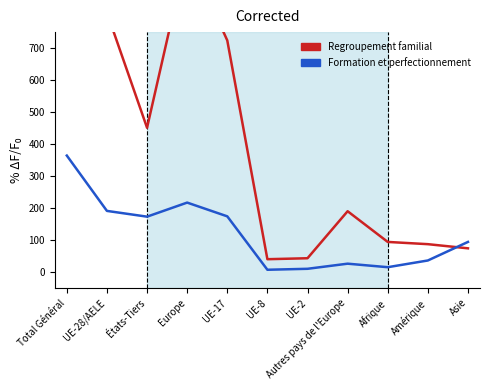

Reading right to left, what are all the values shown in this chart?

Regroupement familial: 74	87	94	190	43	40	724	1001	451	811	1262
Formation et perfectionnement: 94	36	15	26	10	7	174	217	173	191	364